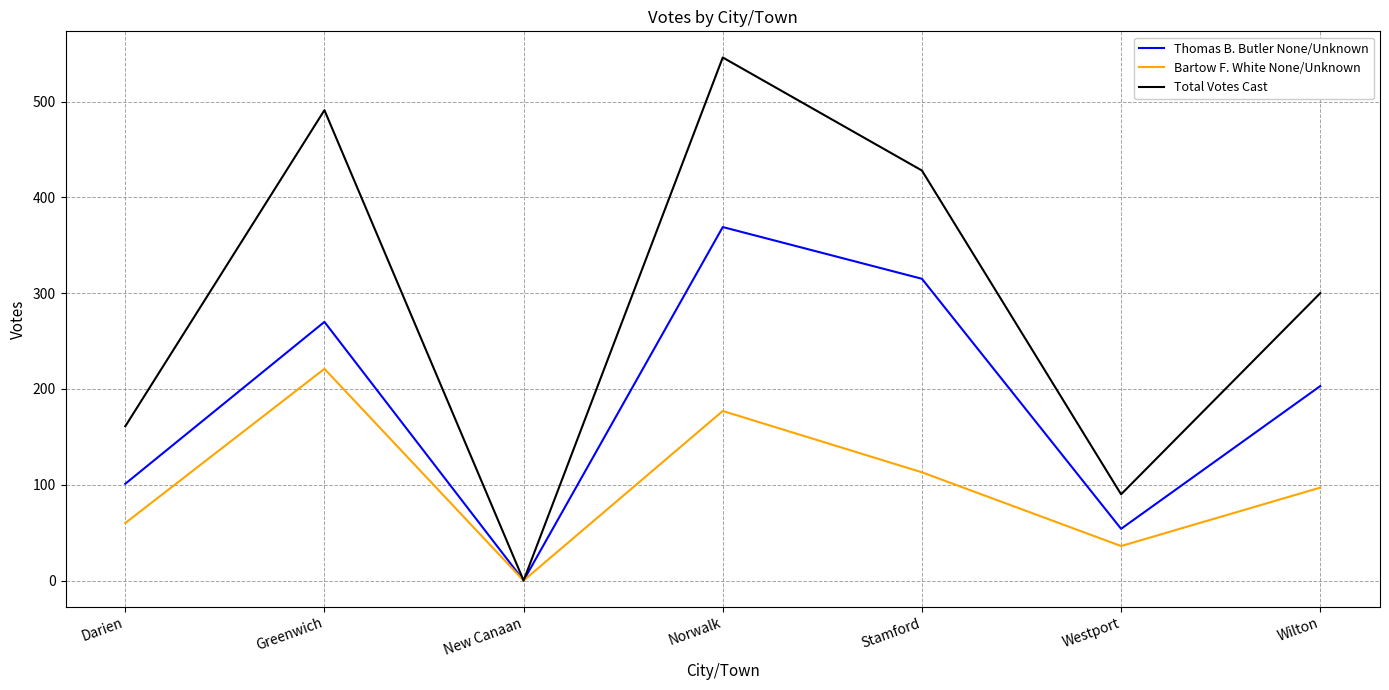

At which category does Total Votes Cast reach its first local peak?

Greenwich